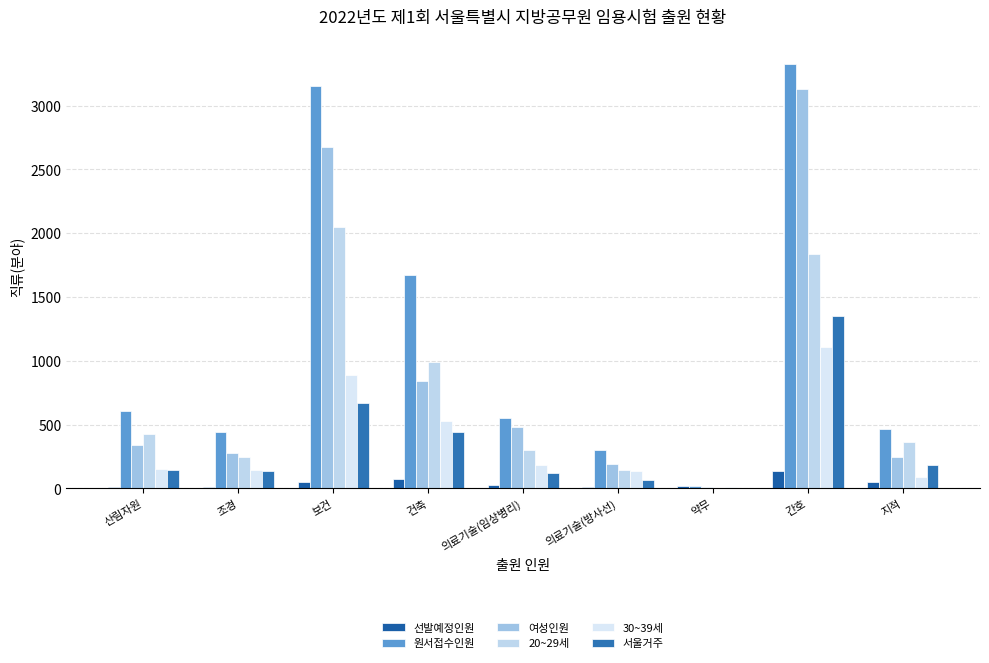

What is the average value of the 원서접수인원 series?

1171